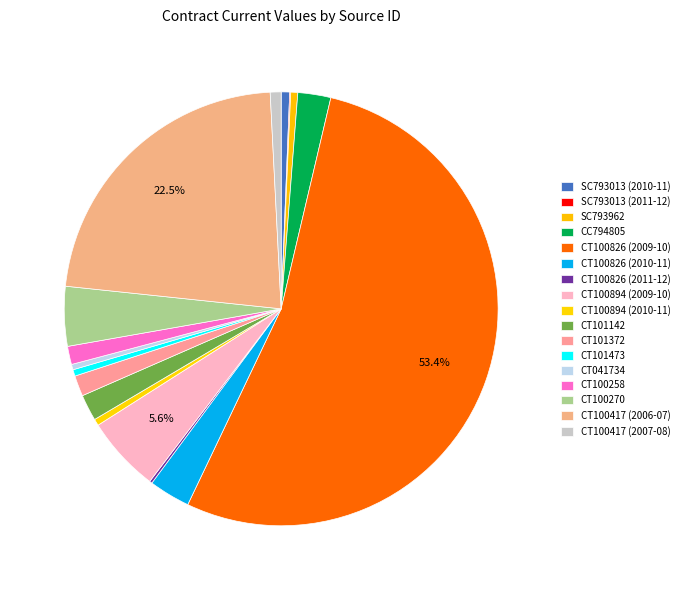

Which category has the smallest portion of the pie?

SC793013 (2011-12)